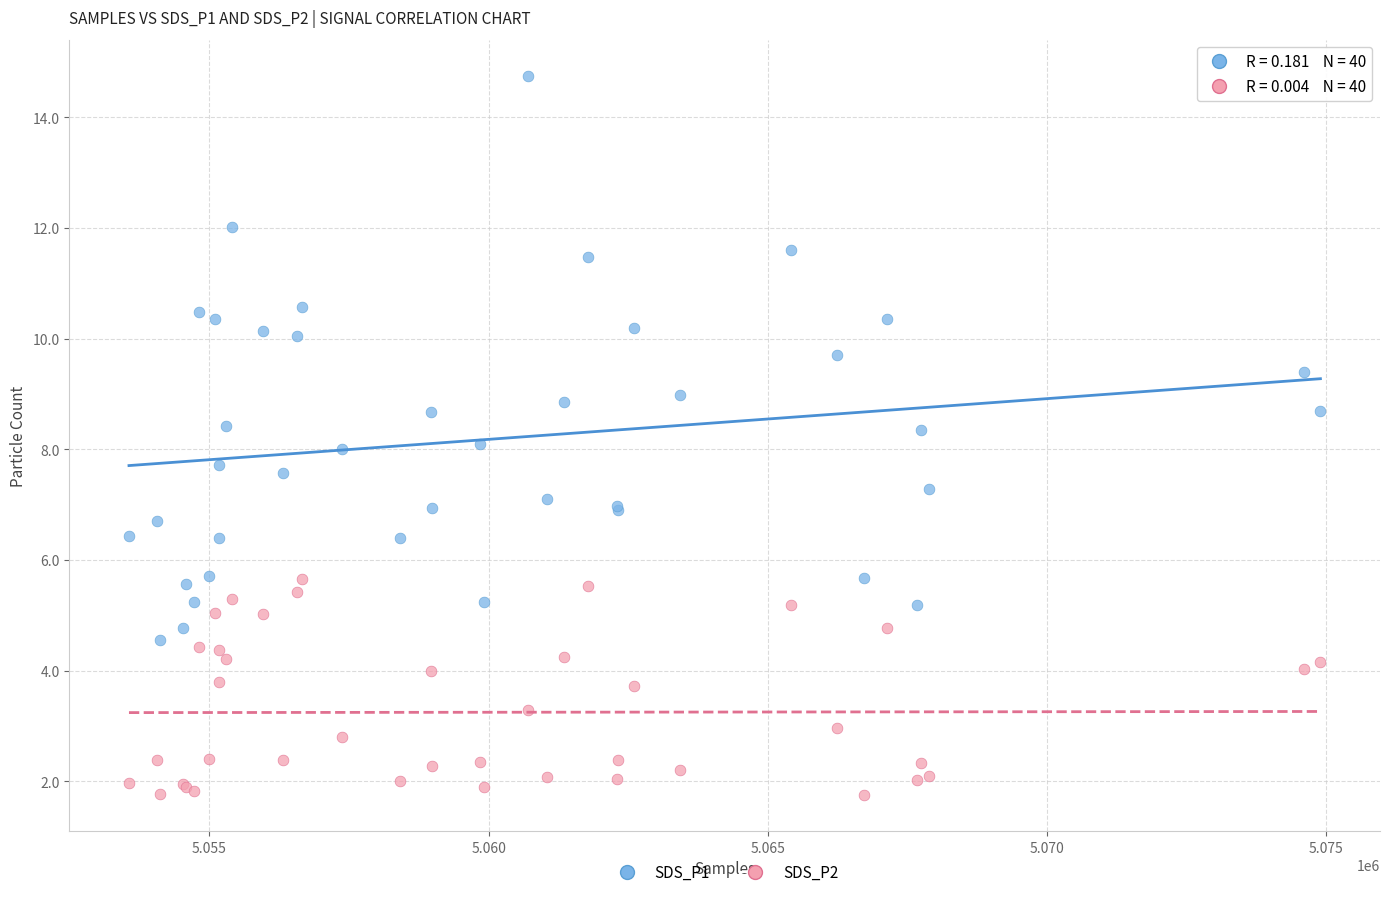

Which series contains the lowest Y value?

SDS_P2